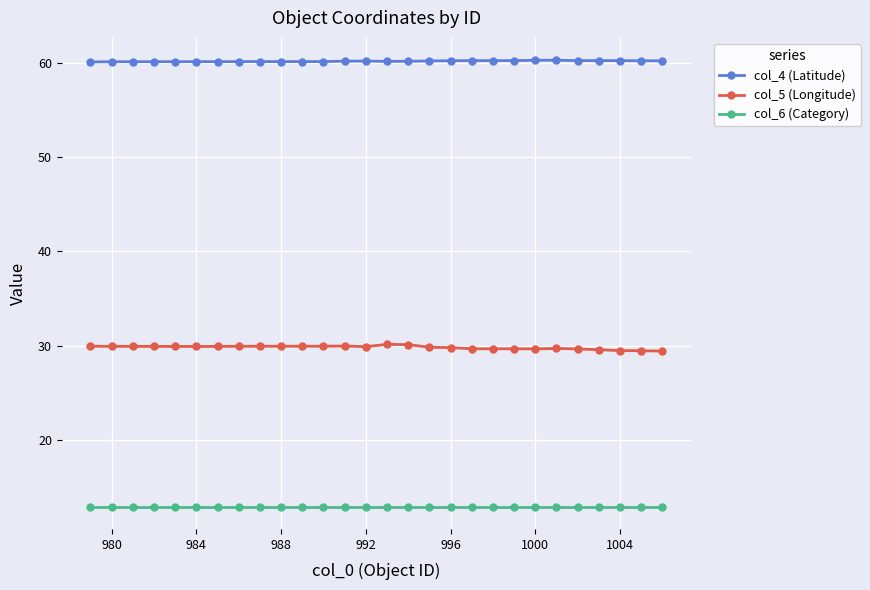

True or false: col_4 (Latitude) has more than 2 points higher than both neighbors.

True